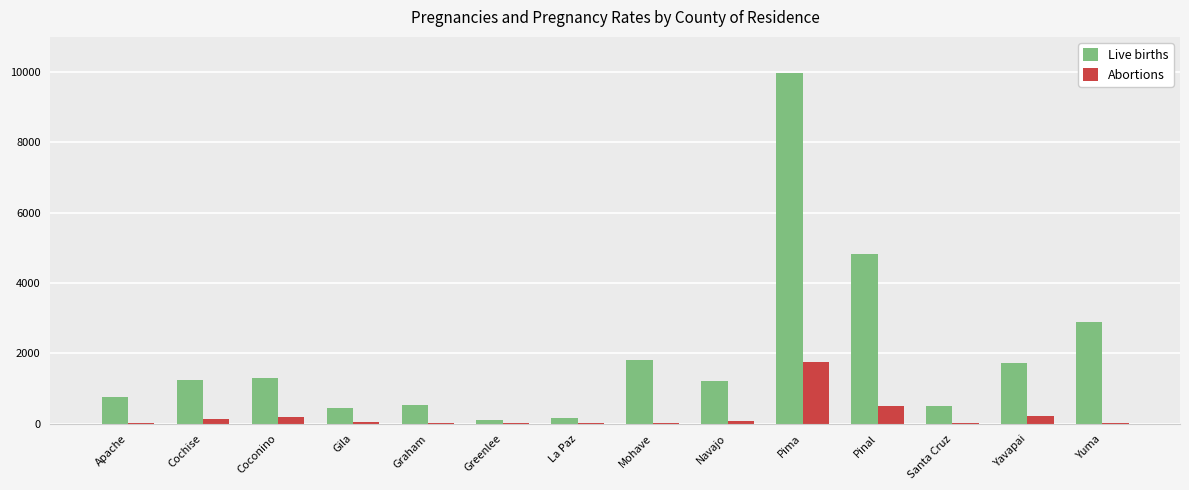

Is the value of Abortions at Greenlee greater than the value of Live births at Greenlee?

No